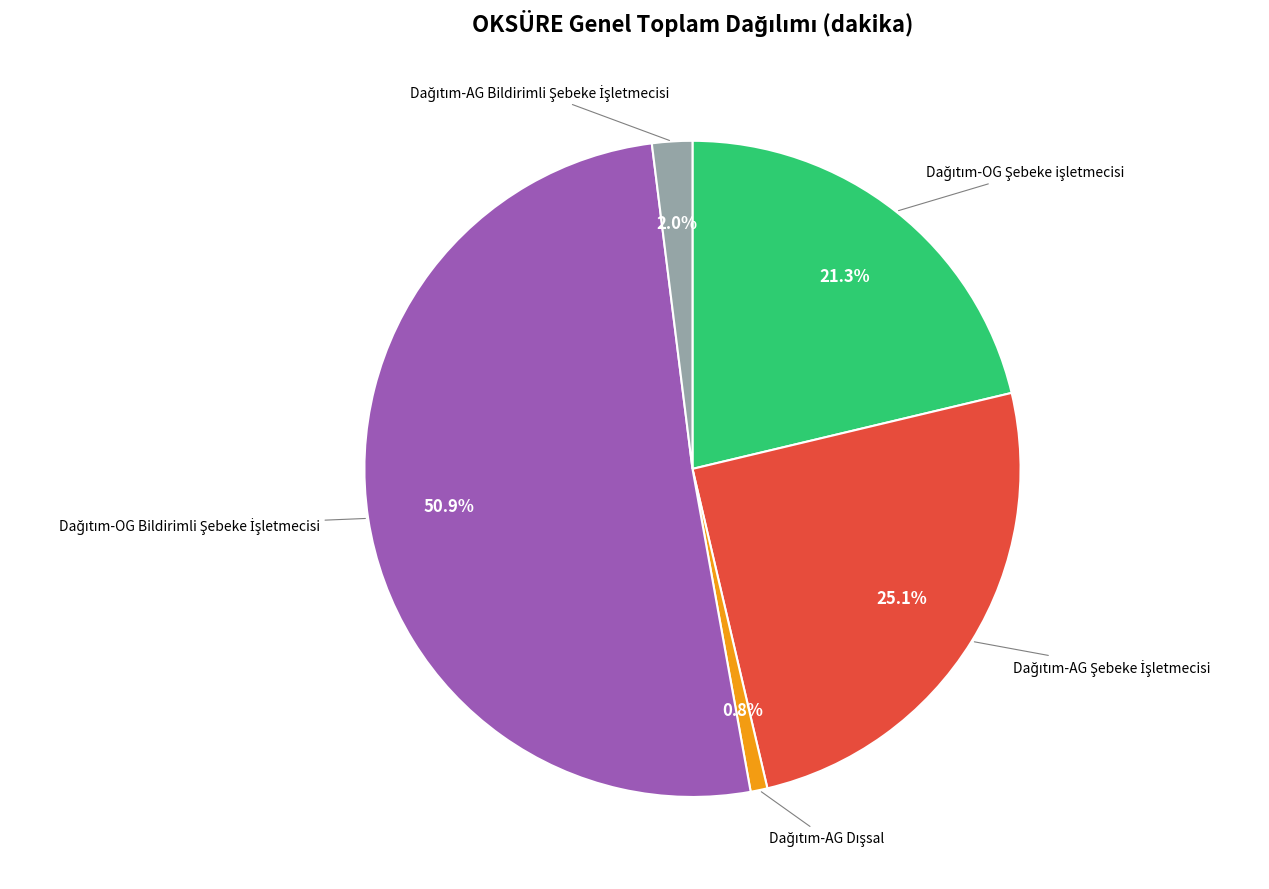

Is there any slice that represents more than half of the pie?

Yes